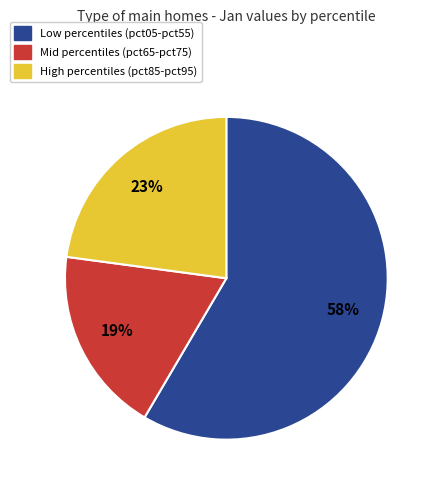

To the nearest percent, what is the average slice percentage?

33%